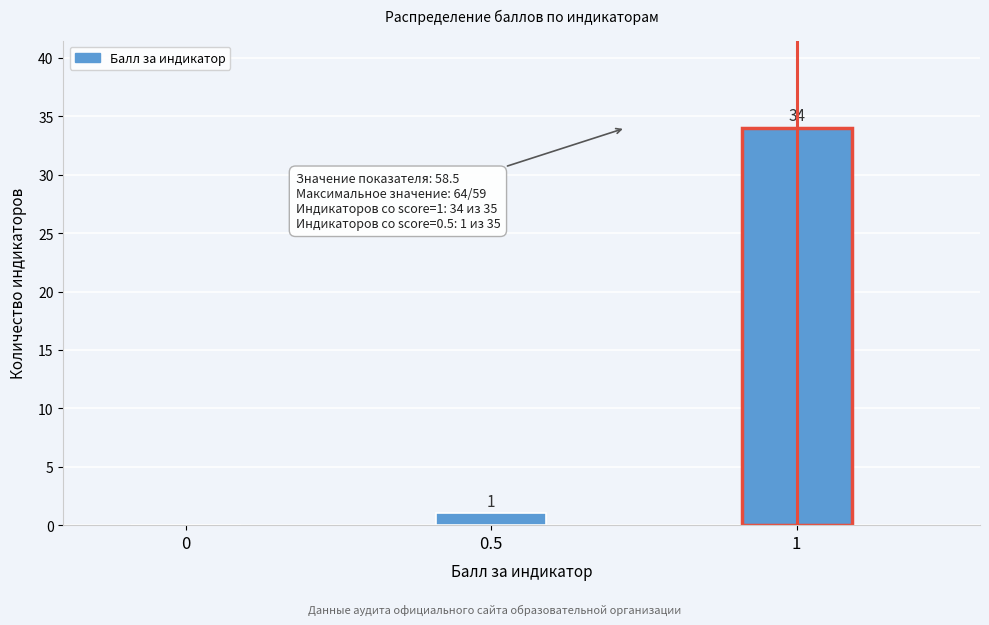

Reading left to right, what are all the values shown in this chart?

0=0	0.5=1	1=34